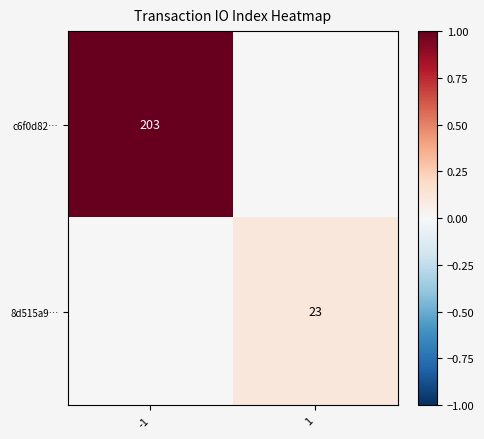

How many values in the 8d515a9… series are below 0?

1